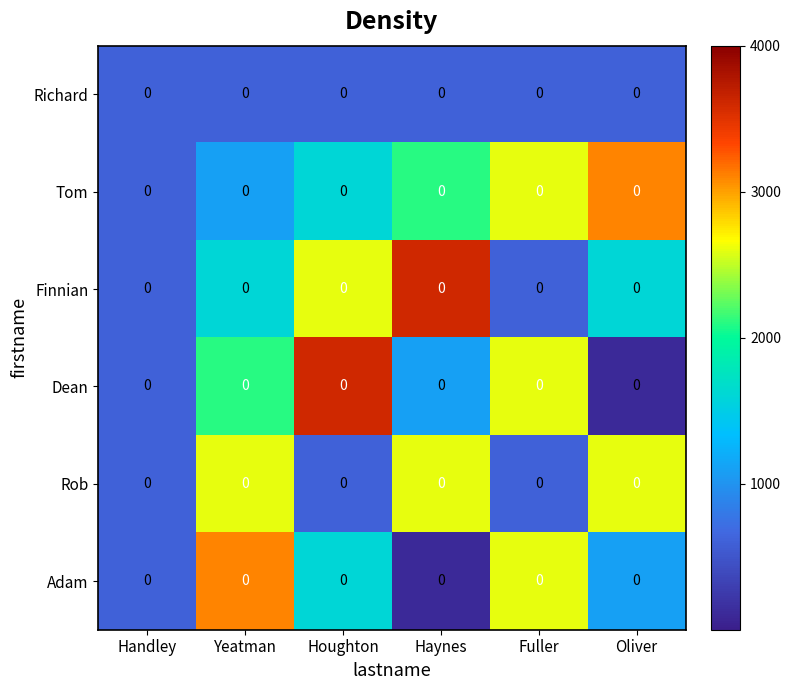

True or false: Adam has a value of 3100 at Yeatman.

True